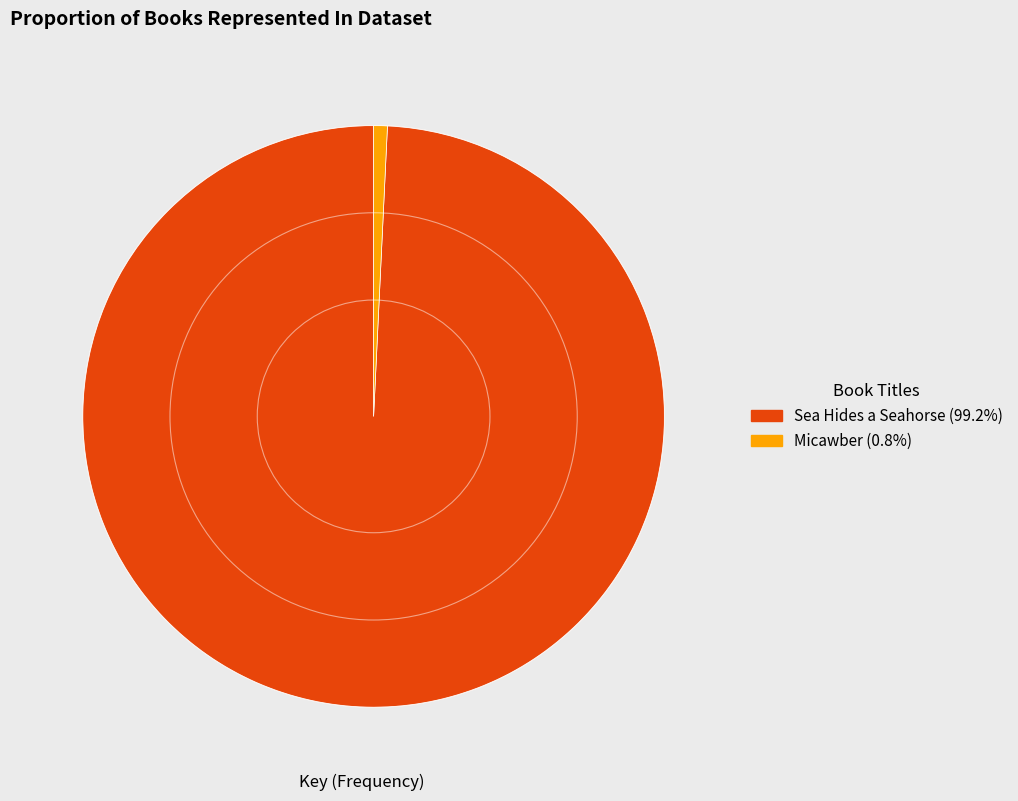

Between Micawber and Sea Hides a Seahorse, which is larger?

Sea Hides a Seahorse